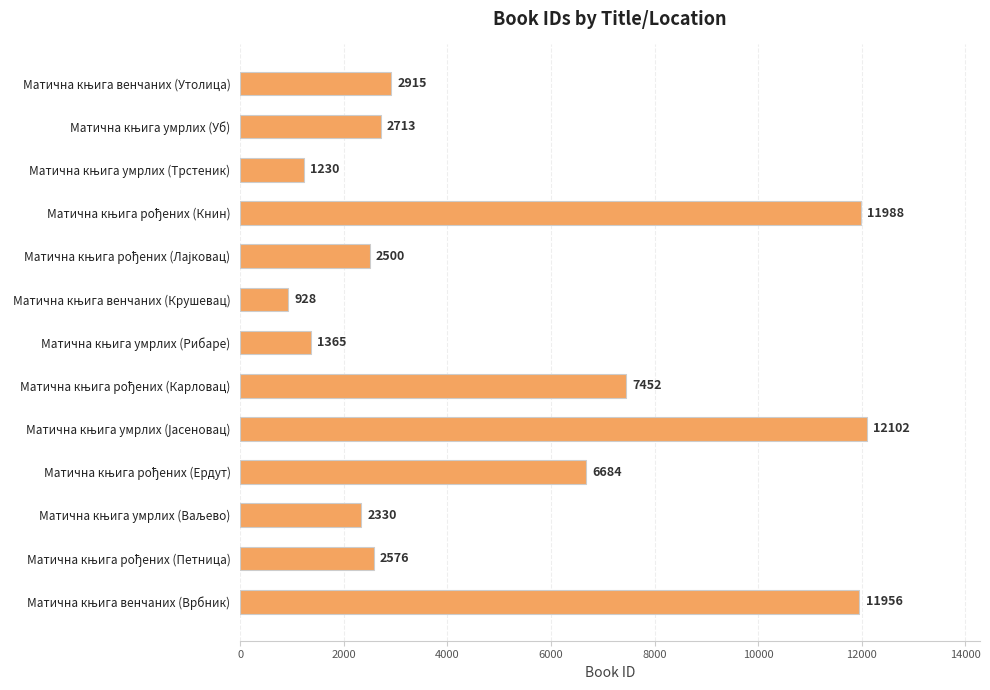

What is the difference between the maximum and minimum values?

11174